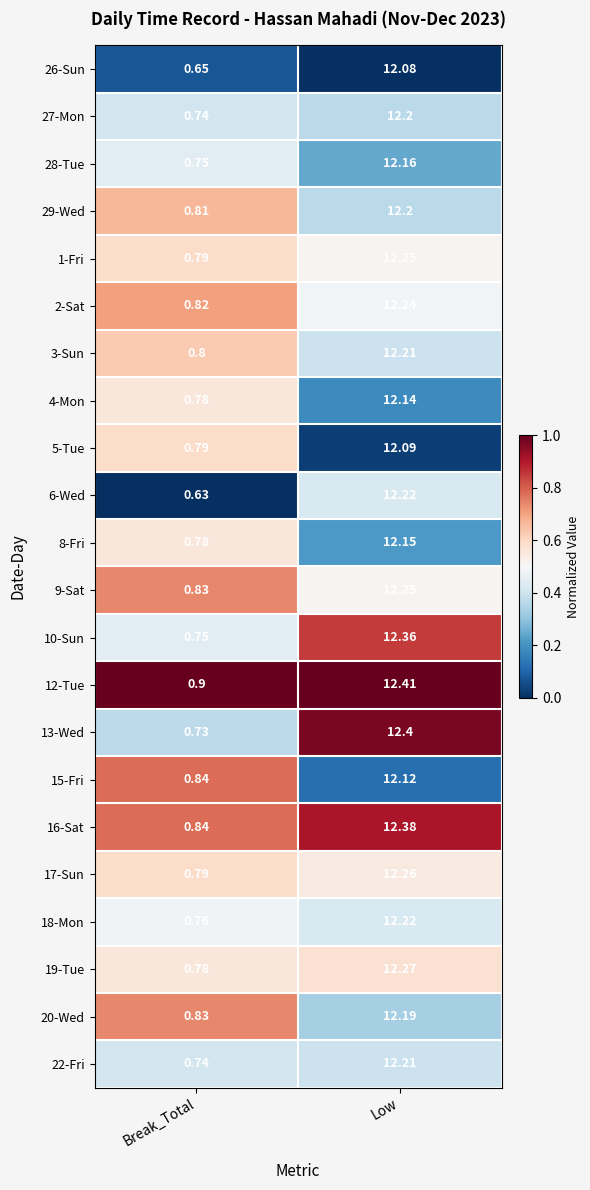

Rank the categories by 3-Sun value from lowest to highest.

Break_Total, Low